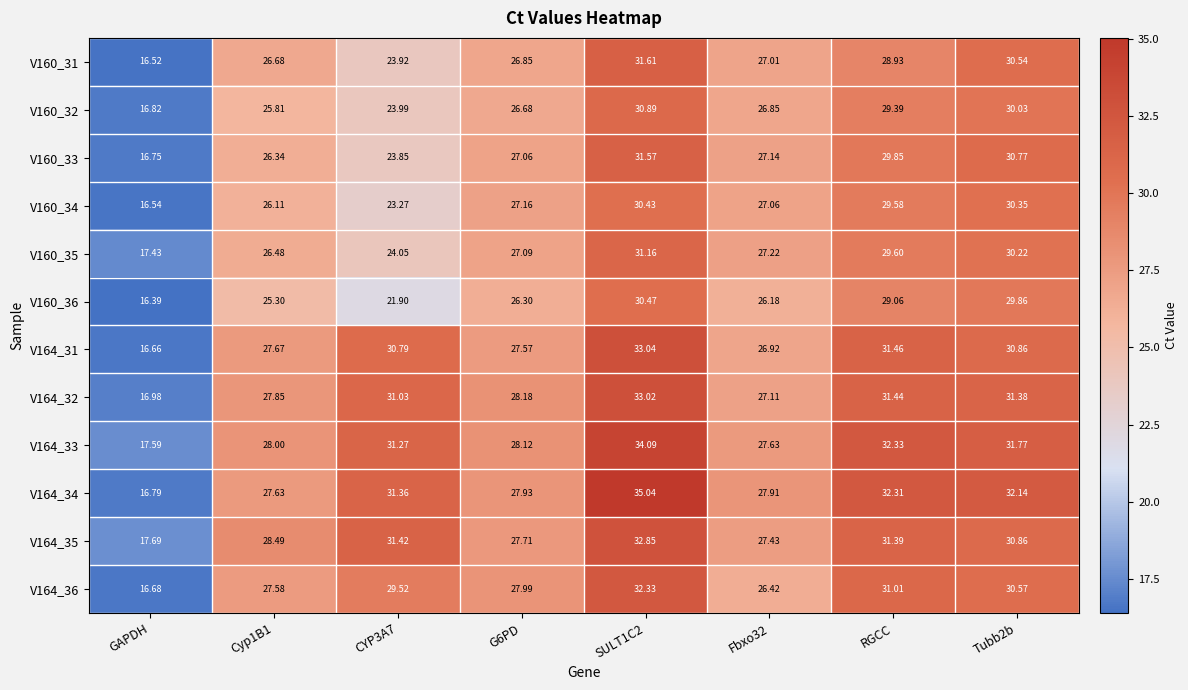

Is the value of V164_33 at G6PD greater than the value of V160_33 at Cyp1B1?

Yes